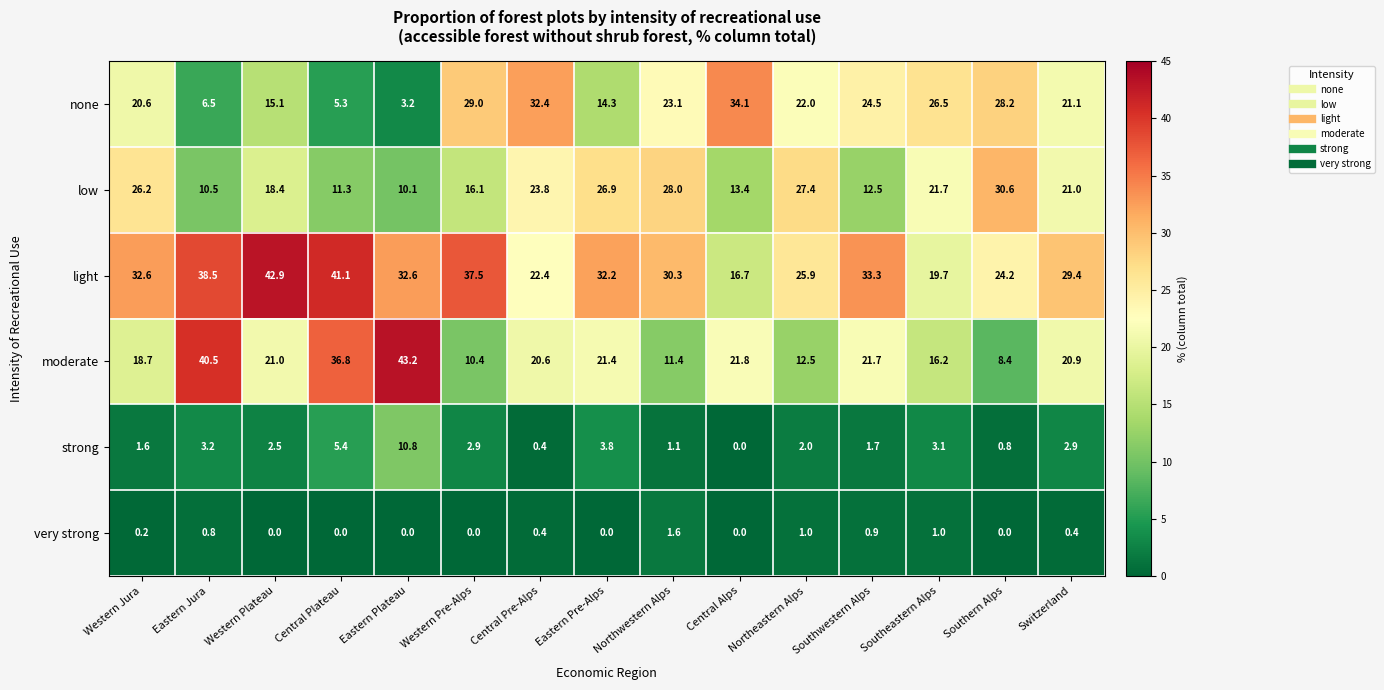

What is the average value of the low series?

19.9